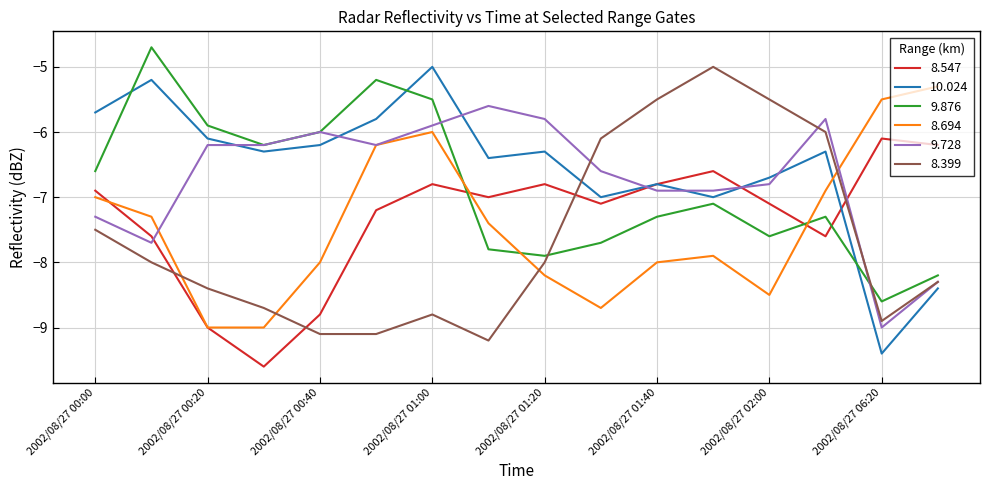

True or false: 10.024 and 9.876 intersect in this chart.

True